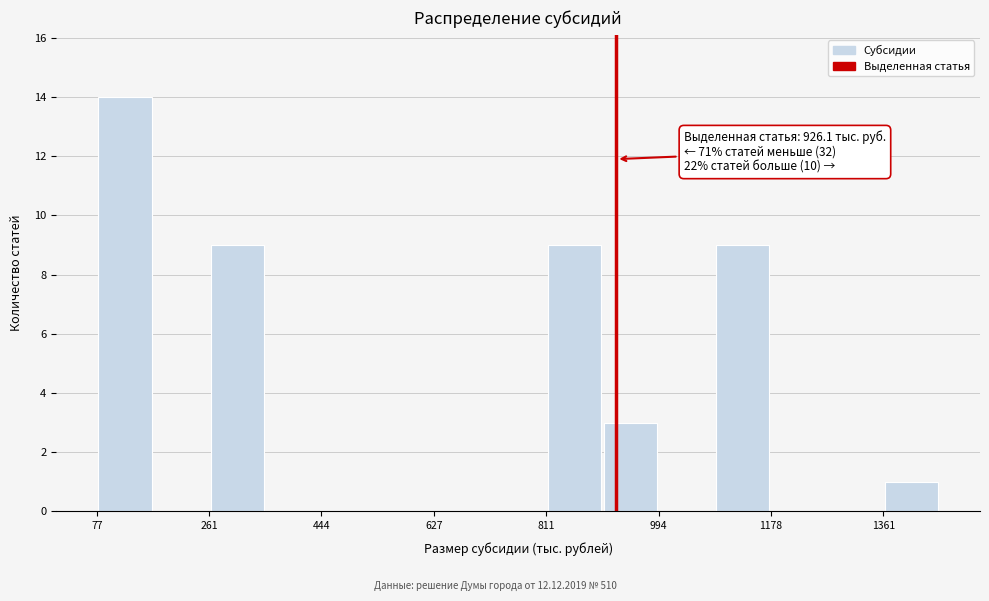

Which range on the x-axis has the tallest bar?

80 to 160